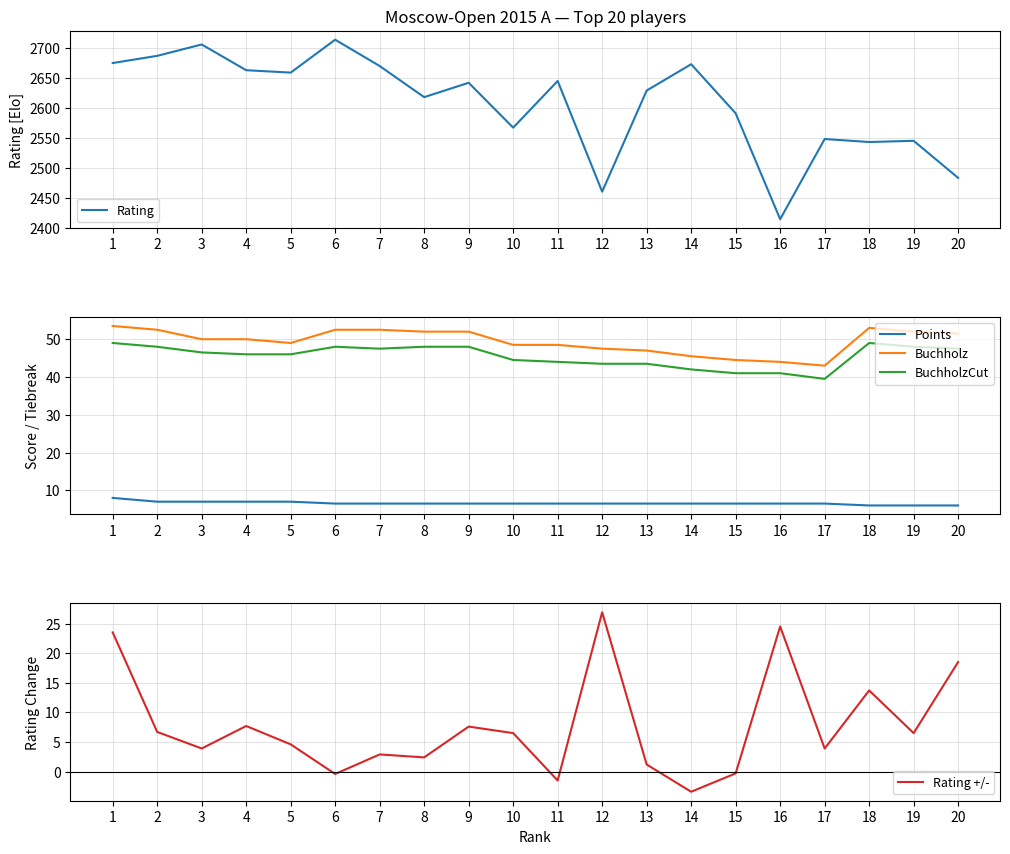

Reading right to left, extract all data points from this chart.

Rating: 2483.0	2545.0	2543.0	2548.0	2414.0	2591.0	2673.0	2629.0	2460.0	2645.0	2567.0	2642.0	2618.0	2670.0	2714.0	2659.0	2663.0	2706.0	2687.0	2675.0
Points: 6.0	6.0	6.0	6.5	6.5	6.5	6.5	6.5	6.5	6.5	6.5	6.5	6.5	6.5	6.5	7.0	7.0	7.0	7.0	8.0
Buchholz: 51.5	52.0	53.0	43.0	44.0	44.5	45.5	47.0	47.5	48.5	48.5	52.0	52.0	52.5	52.5	49.0	50.0	50.0	52.5	53.5
BuchholzCut: 47.5	48.0	49.0	39.5	41.0	41.0	42.0	43.5	43.5	44.0	44.5	48.0	48.0	47.5	48.0	46.0	46.0	46.5	48.0	49.0
Rating +/-: 18.5	6.5	13.7	3.9	24.5	-0.3	-3.4	1.2	26.9	-1.5	6.5	7.6	2.4	2.9	-0.4	4.6	7.7	3.9	6.7	23.5